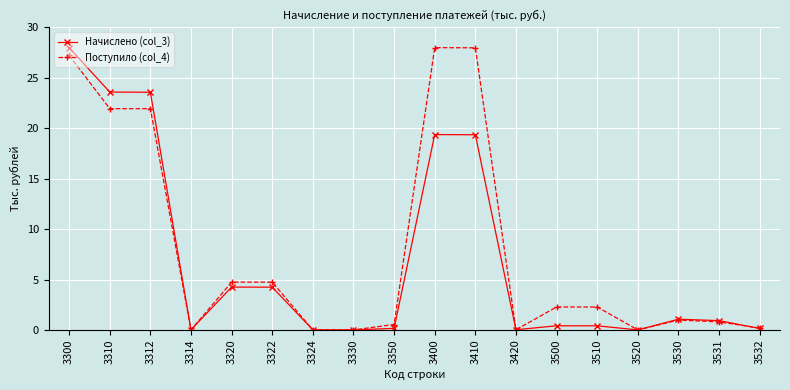

Which series changed the most between 3320 and 3420?

Поступило (col_4)